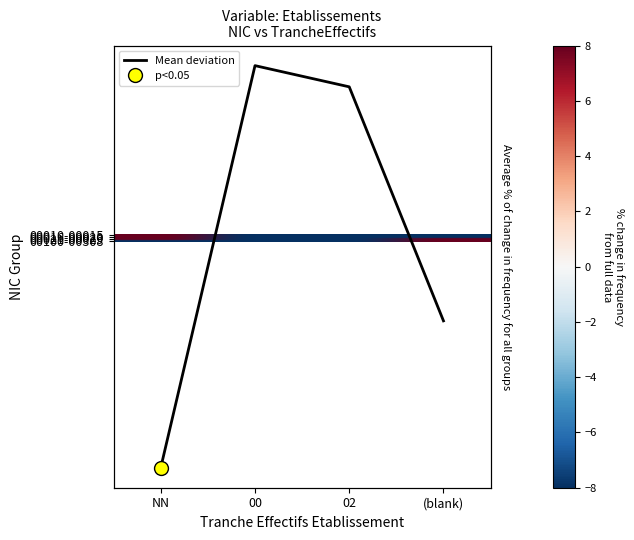

What is the total value across all series at (blank)?

224.4